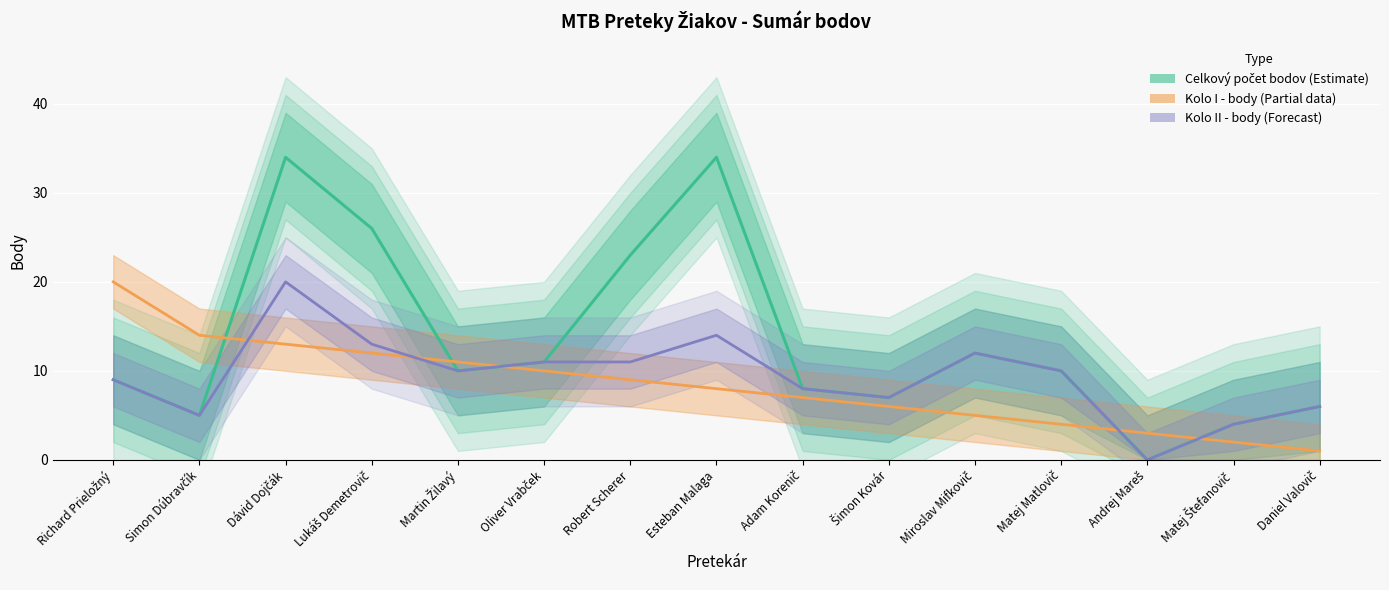

True or false: Kolo II - body (Forecast) and Celkový počet bodov (Estimate) intersect in this chart.

False